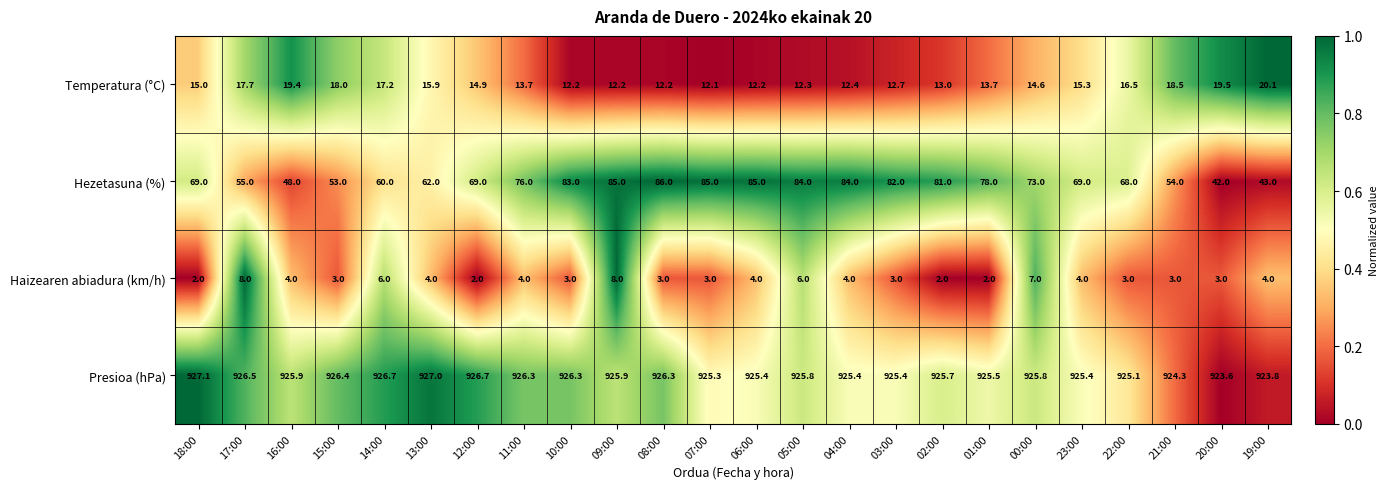

Which series changed the most between 12:00 and 06:00?

Hezetasuna (%)